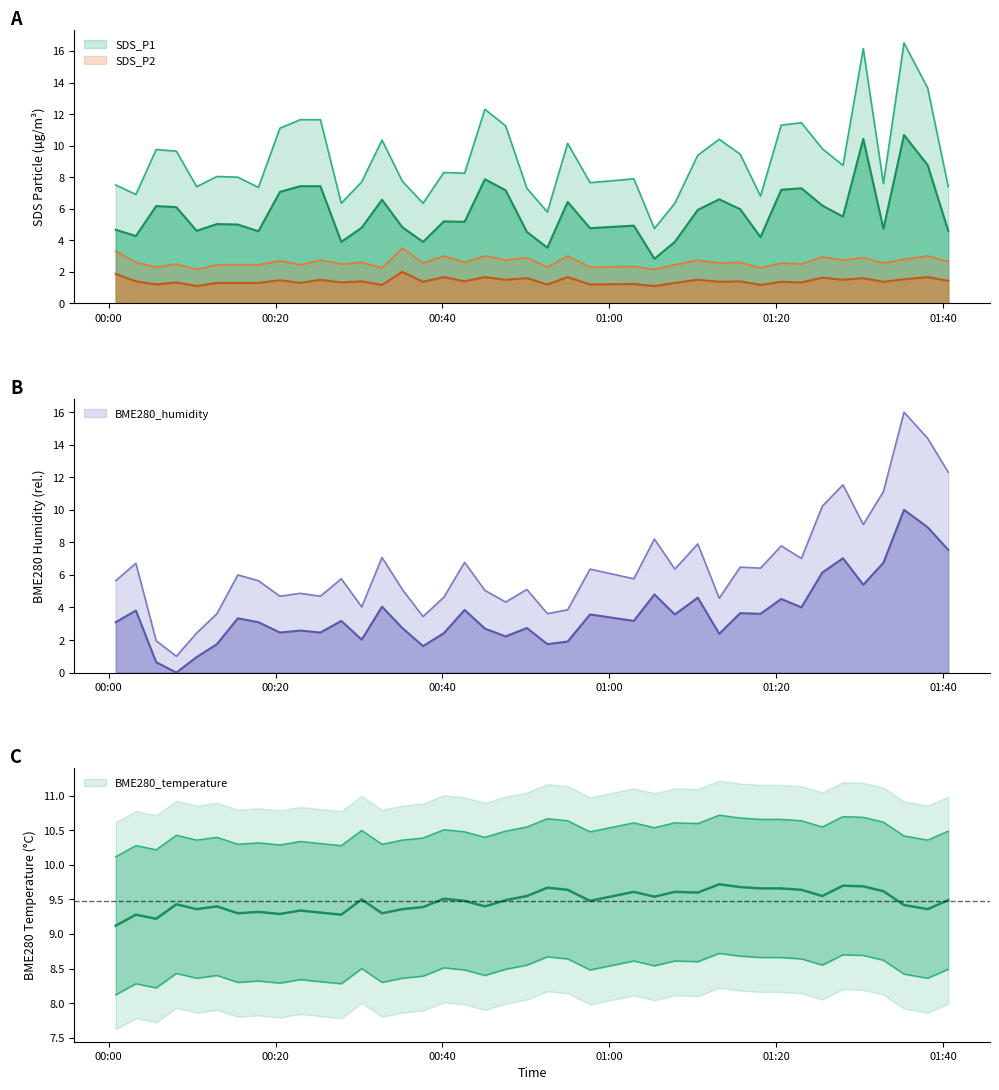

Which series ends up on top after the final intersection of BME280_humidity and SDS_P2?

BME280_humidity